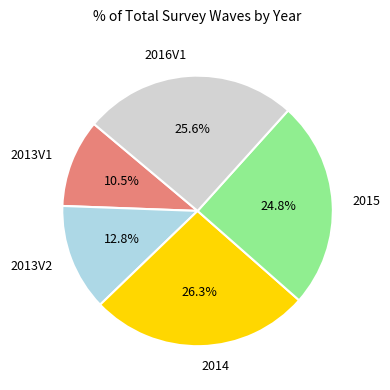

To the nearest percent, what portion does 2016V1 represent?

26%